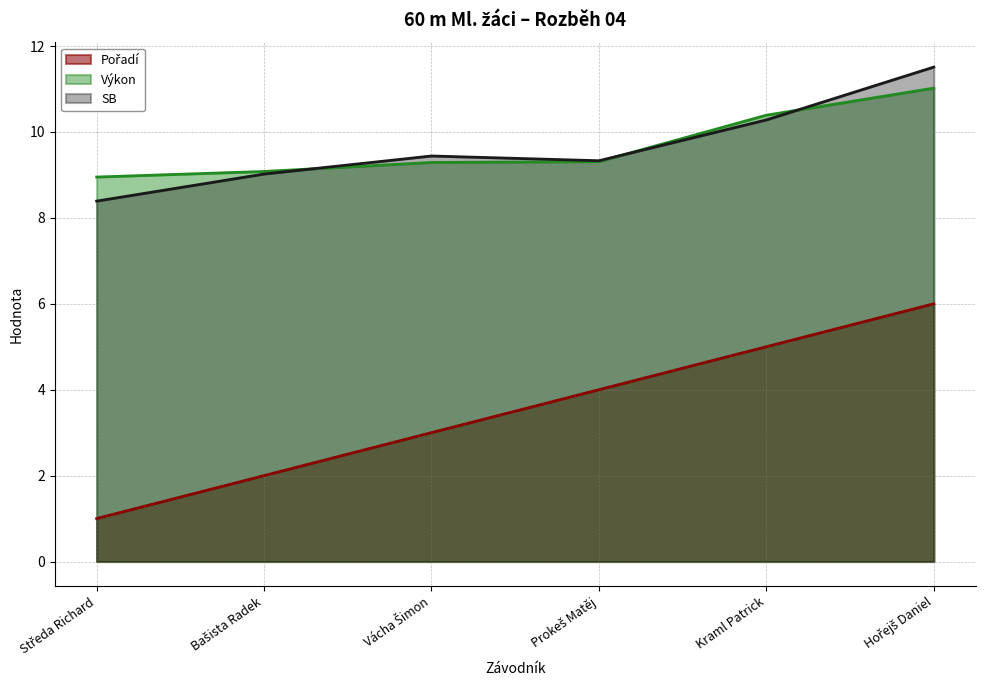

How many lines are shown in the chart?

3